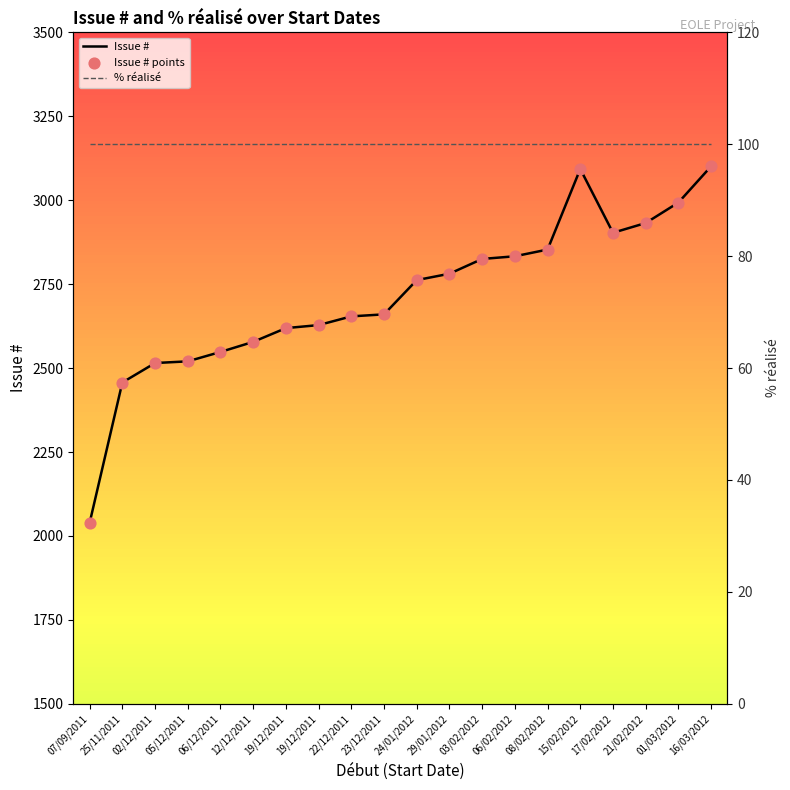

What are all the series names shown in the legend?

Issue #, Issue # points, % réalisé